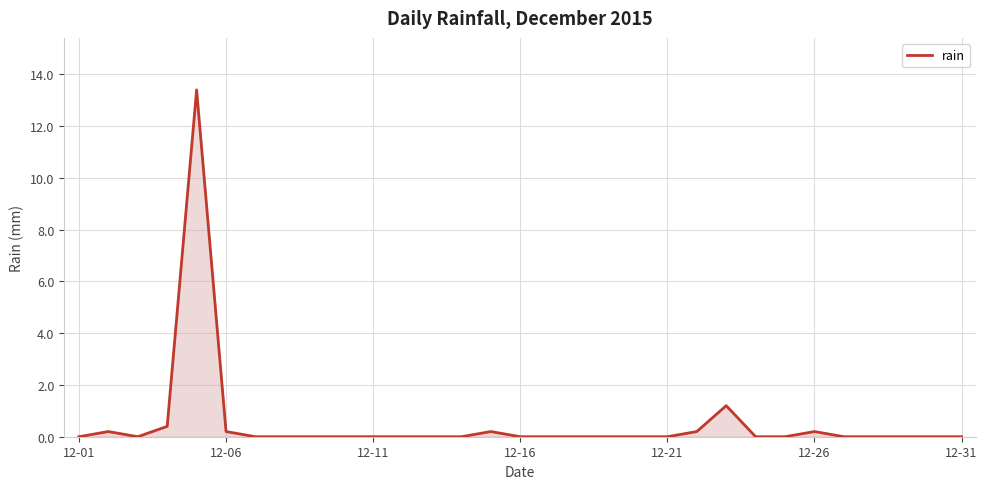

How many lines are shown in the chart?

1